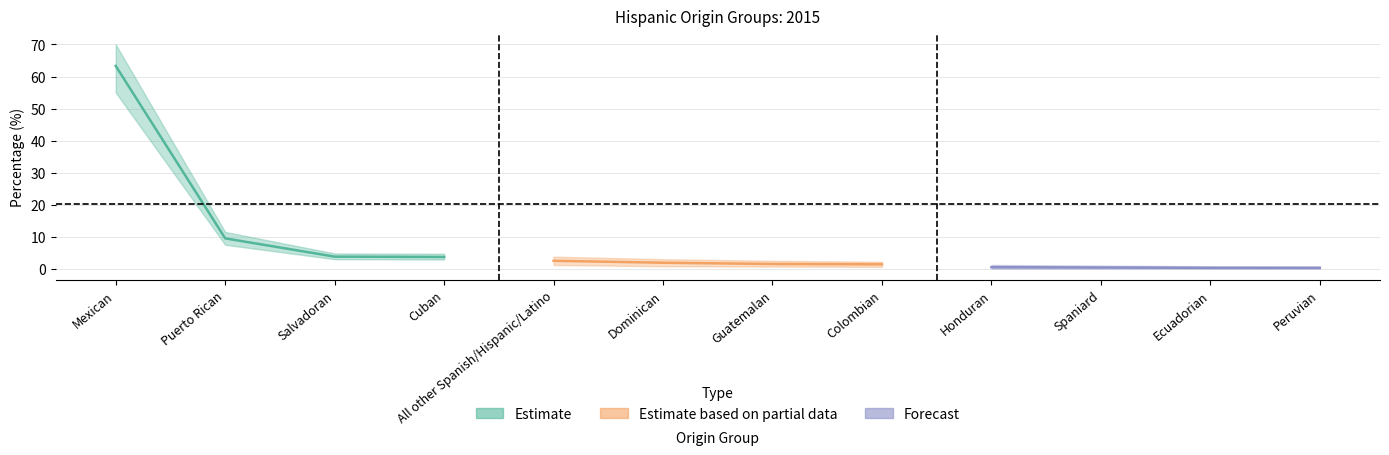

Which series has the largest range (max minus min)?

Estimate